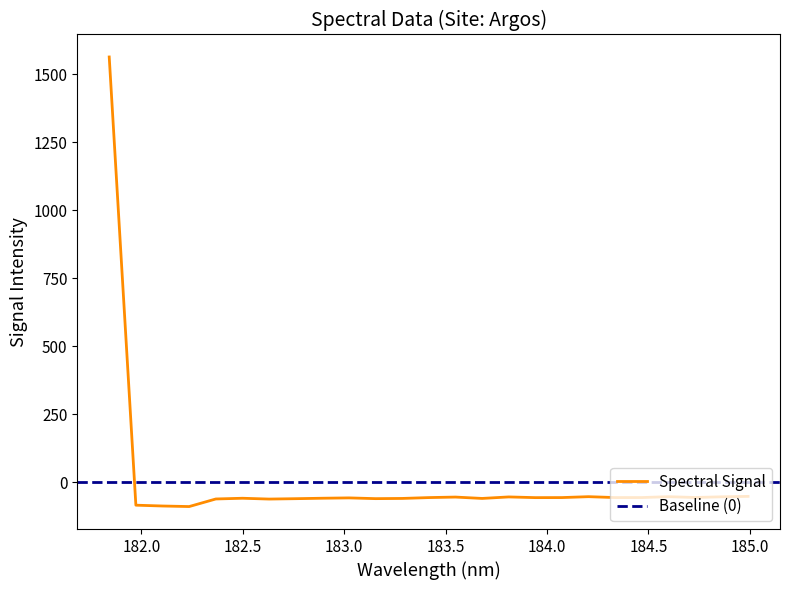

How many lines are shown in the chart?

1